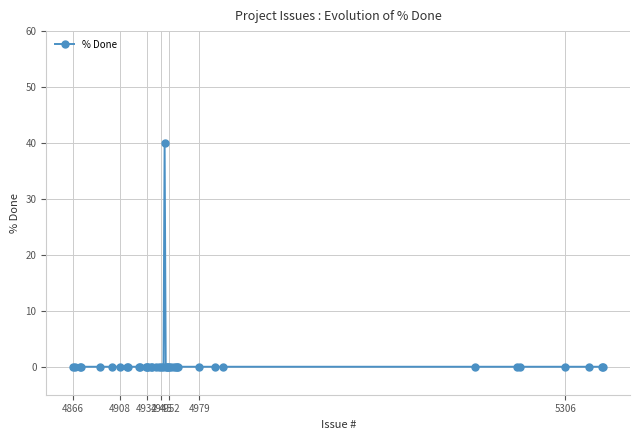

Does the chart have visible grid lines?

Yes